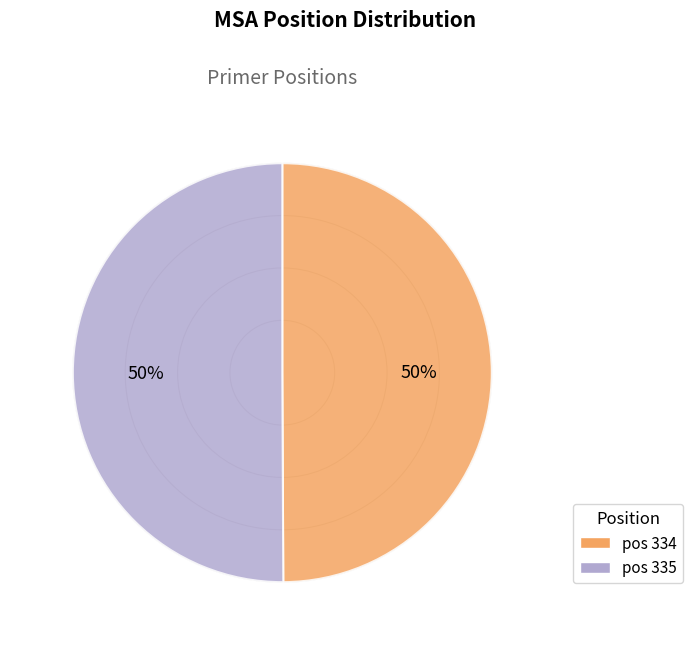

To the nearest percent, what is the average slice percentage?

50%